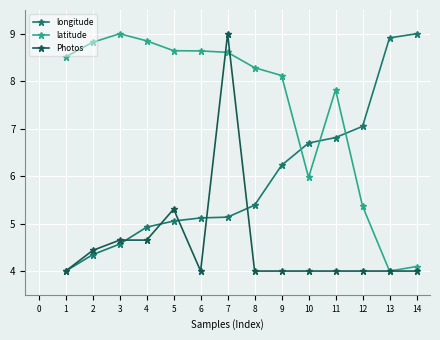

How many lines are shown in the chart?

3